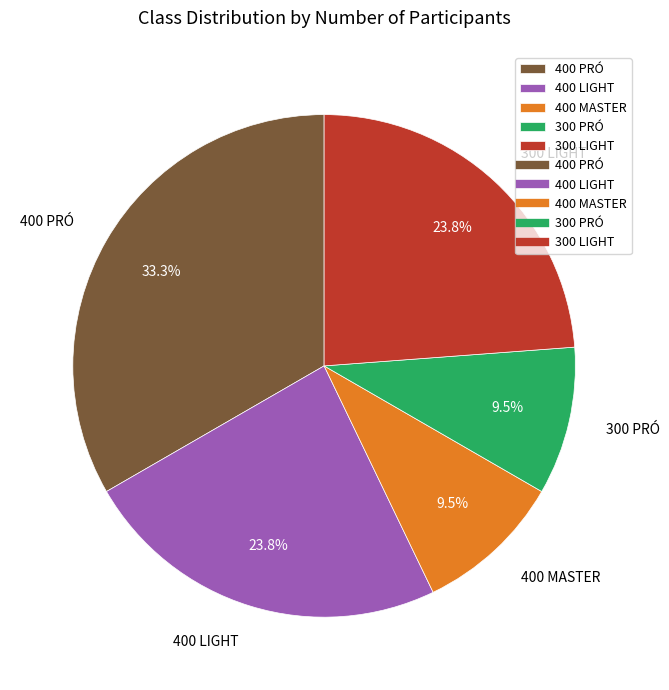

Is the sum of 400 PRÓ and 400 MASTER greater than half?

No